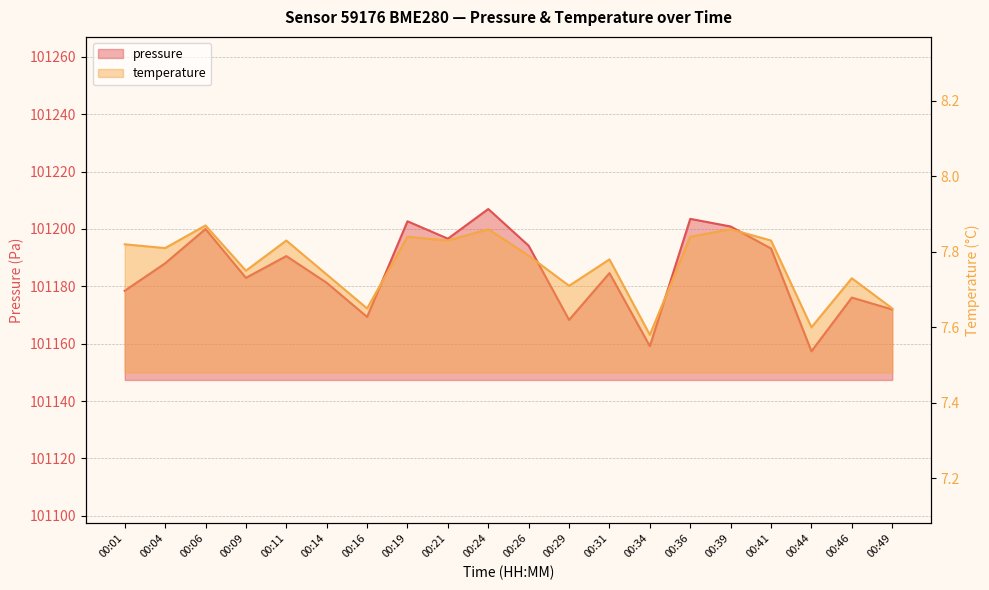

Which series has the widest spread of values?

pressure